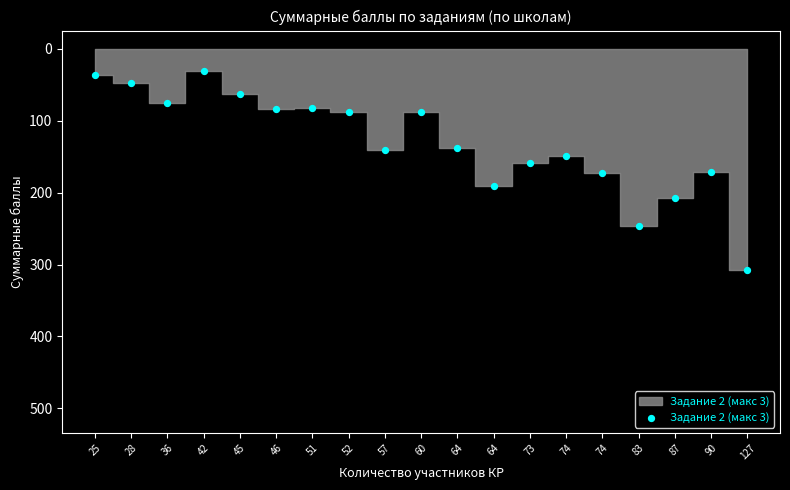

What is the range of Y values (max minus min)?

277